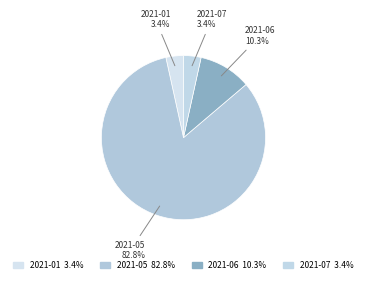

The 2021-06 slice represents 1% of the pie. True or false?

False